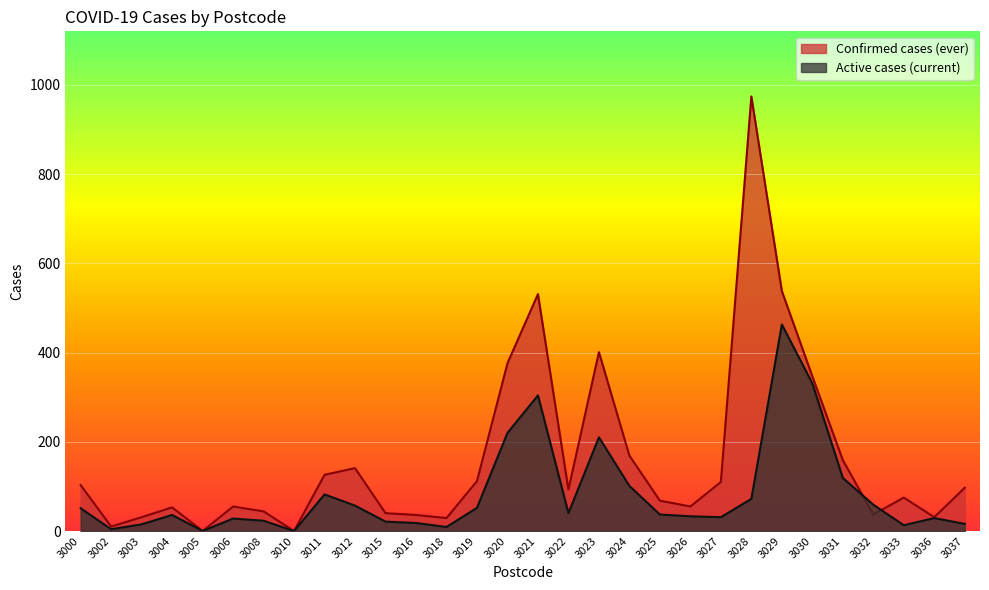

Reading left to right, extract all data points from this chart.

Active cases (current): 3000=51	3002=4	3003=15	3004=36	3005=0	3006=28	3008=23	3010=0	3011=82	3012=57	3015=21	3016=18	3018=9	3019=52	3020=220	3021=304	3022=40	3023=210	3024=101	3025=37	3026=33	3027=31	3028=72	3029=463	3030=331	3031=119	3032=59	3033=13	3036=29	3037=16
Confirmed cases (ever): 3000=103	3002=10	3003=31	3004=53	3005=0	3006=55	3008=44	3010=0	3011=126	3012=141	3015=40	3016=36	3018=29	3019=112	3020=376	3021=531	3022=93	3023=401	3024=169	3025=68	3026=55	3027=110	3028=974	3029=538	3030=347	3031=159	3032=37	3033=75	3036=31	3037=97